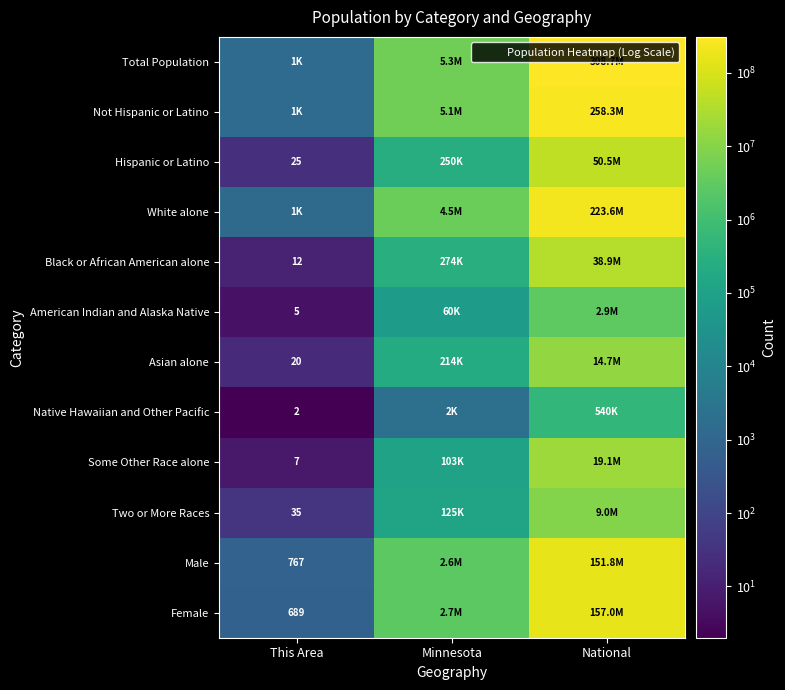

Which series has the largest range (max minus min)?

Total Population